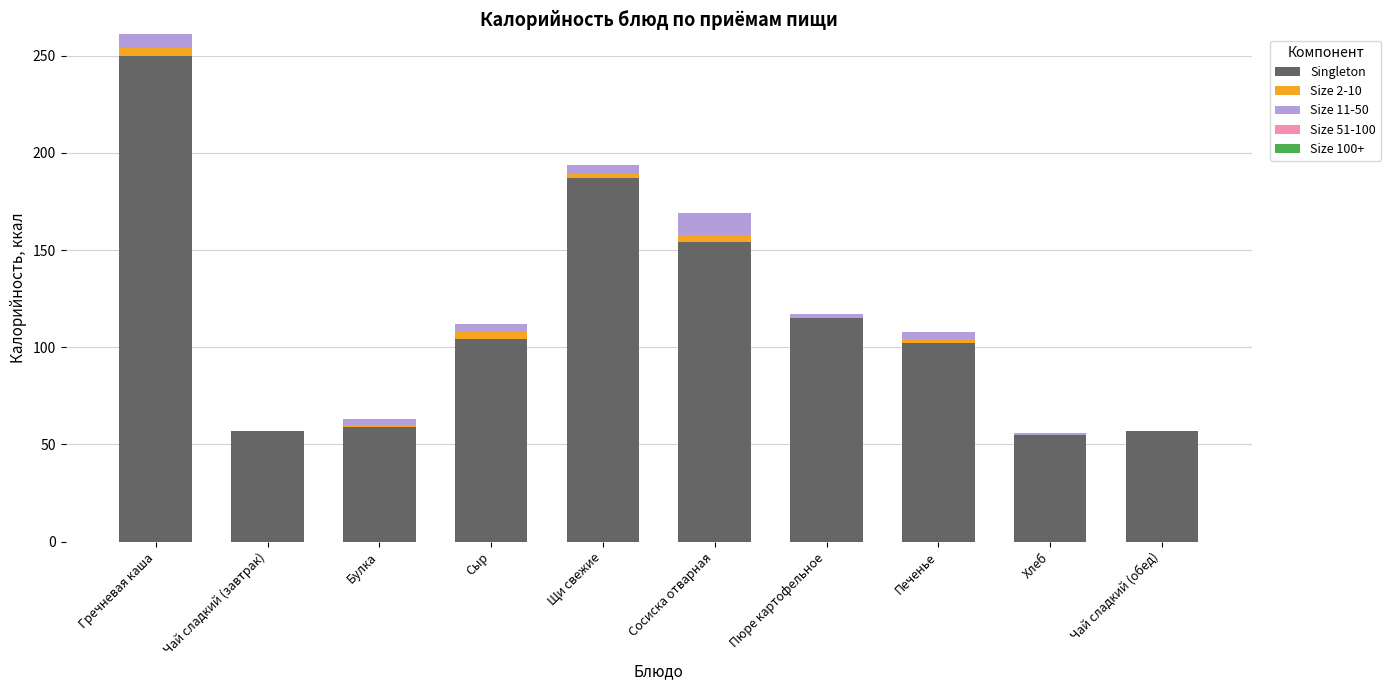

What is the sum of the Singleton values at Чай сладкий (обед) and Чай сладкий (завтрак)?

114